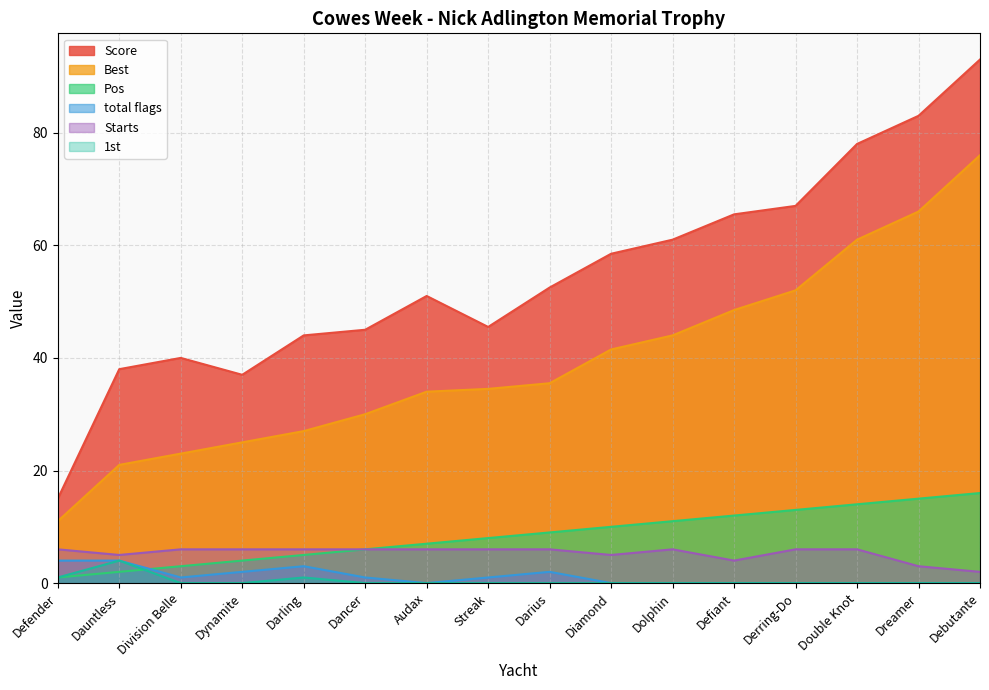

What is the difference between the maximum and minimum values in the Starts series?

4.0